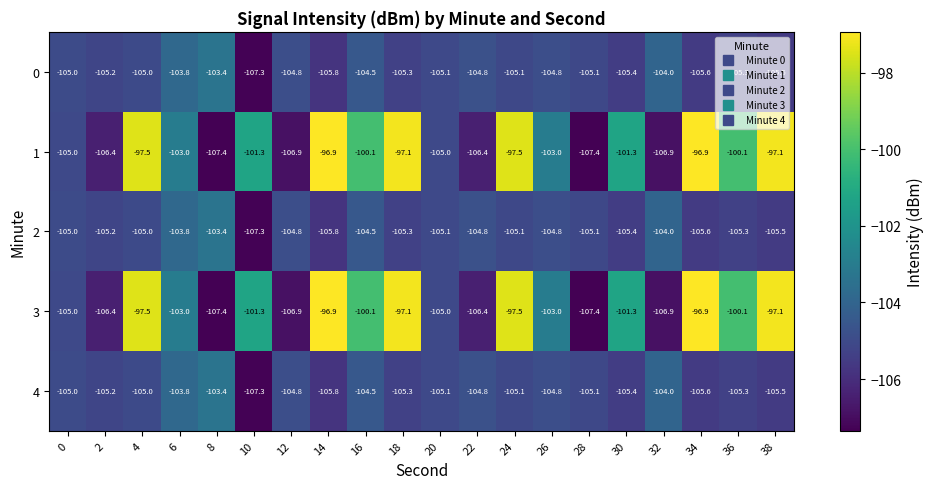

True or false: 4 has a value of -163.0 at 4.

False